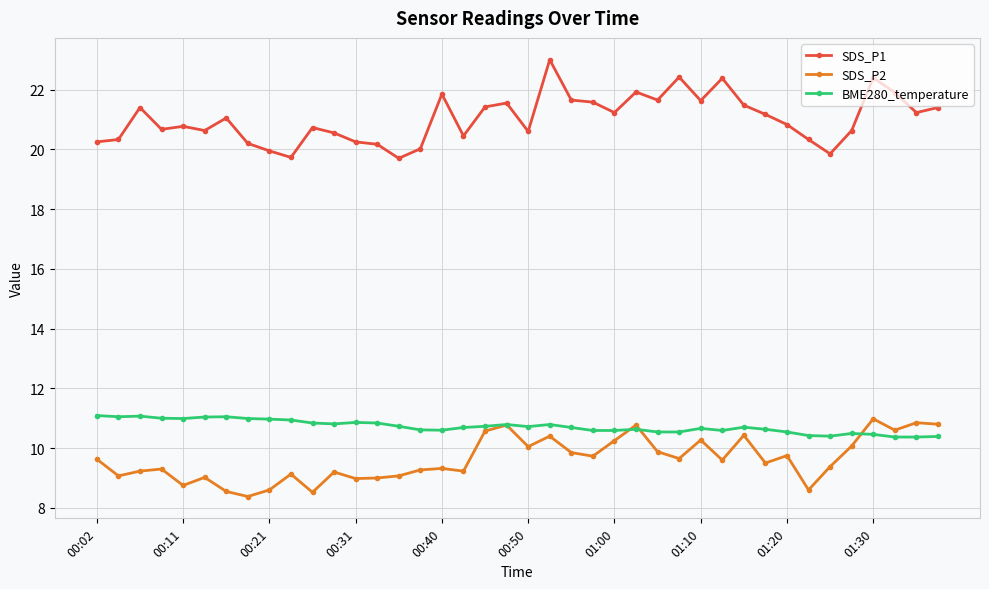

What is the highest value of the BME280_temperature series?

11.1